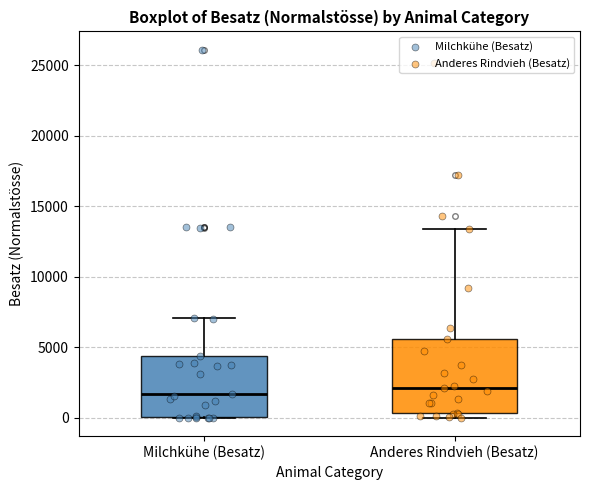

Which box is the tallest, from its lower edge to its upper edge?

Anderes Rindvieh (Besatz)